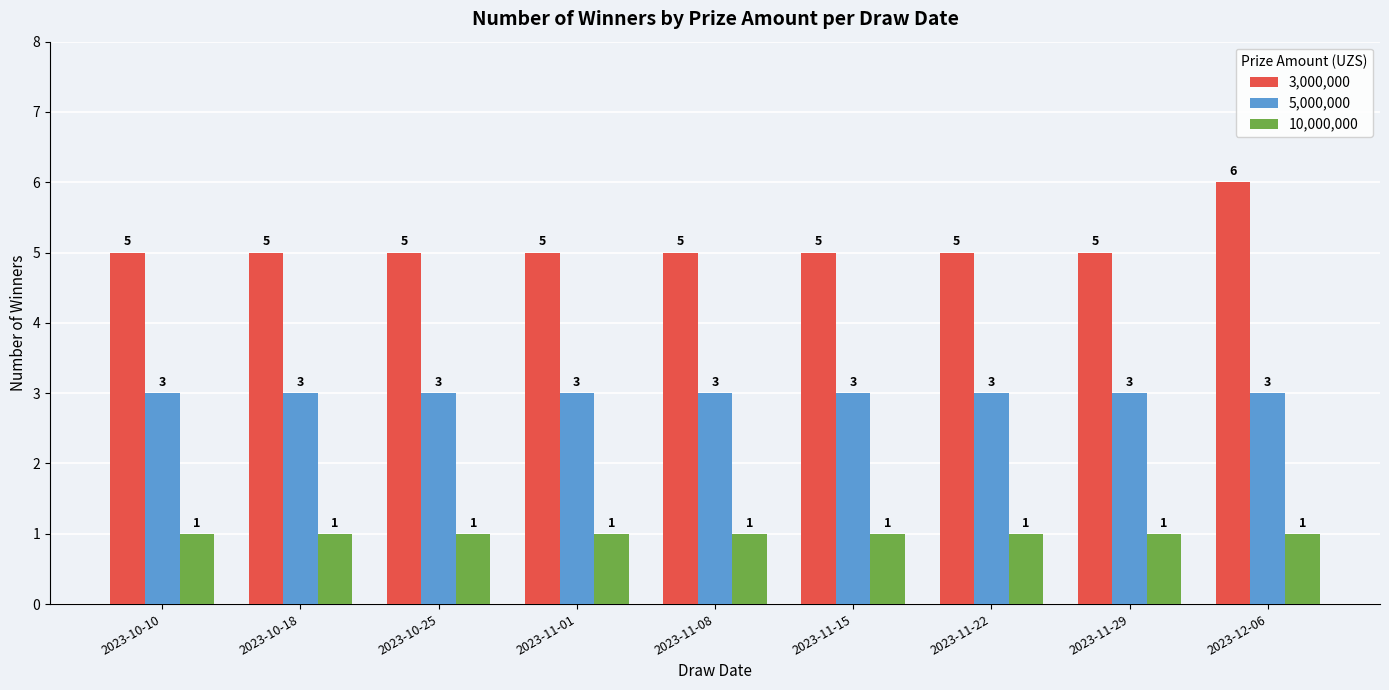

What is the spread (max minus min) of values at 2023-11-29?

4